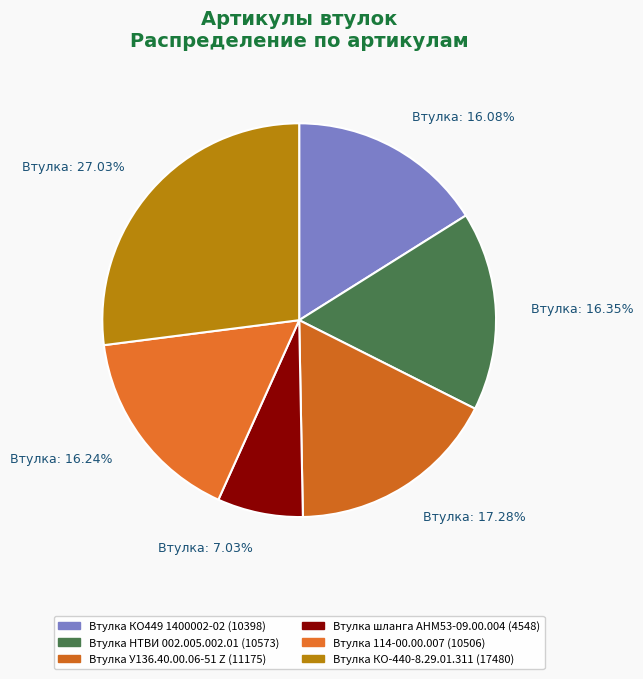

How many slices are in this pie chart?

6